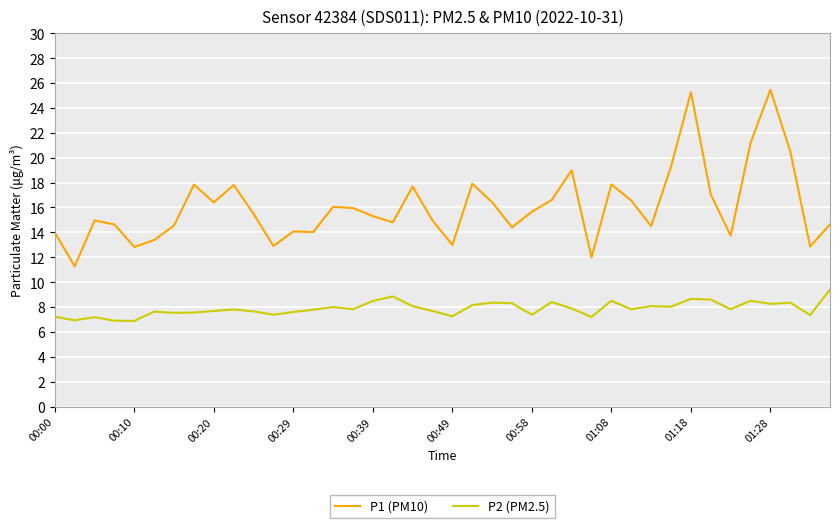

What is the smallest value displayed?

6.9